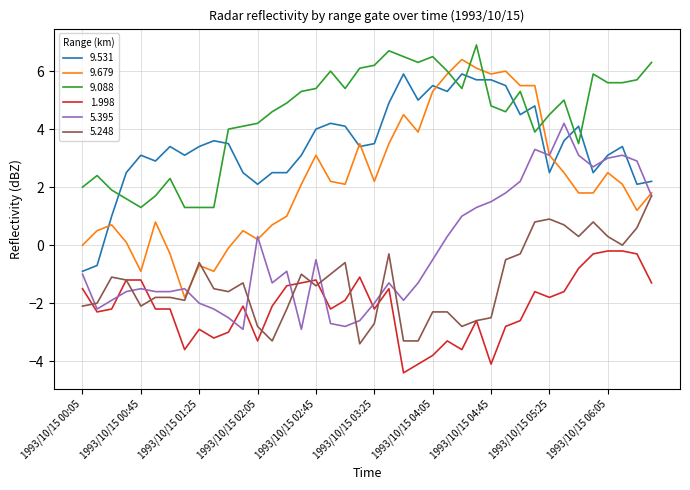

What is the maximum value shown in the chart?

6.9